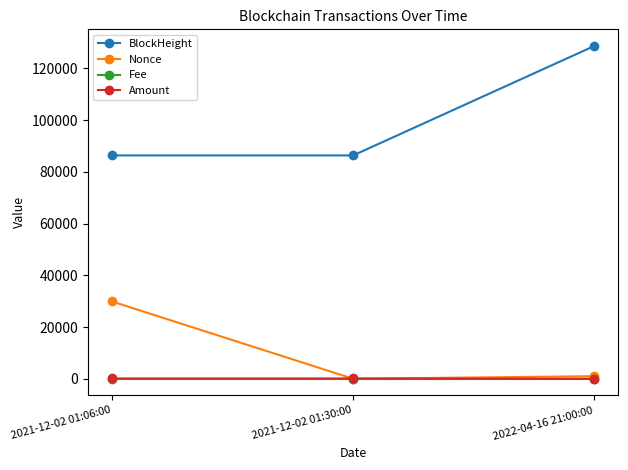

Does the chart have visible grid lines?

No